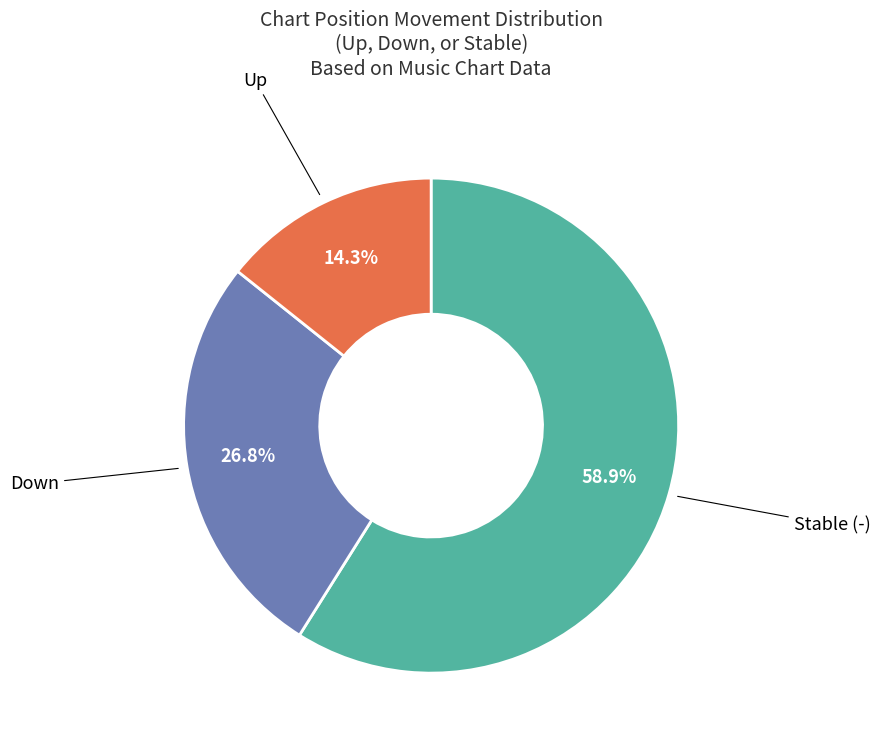

How many slices are in this pie chart?

3